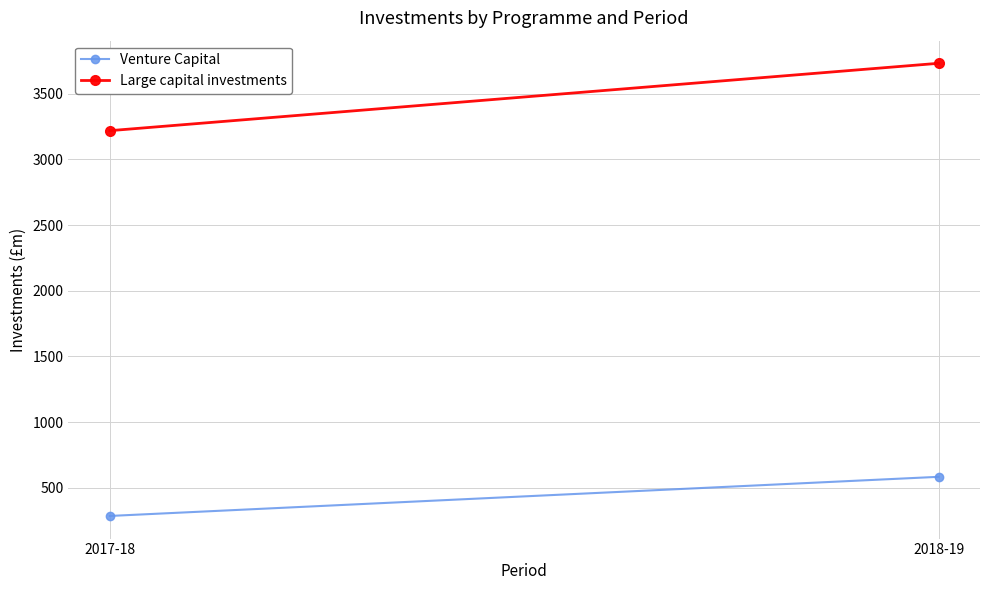

List the series in order of their peak value, highest first.

Large capital investments, Venture Capital